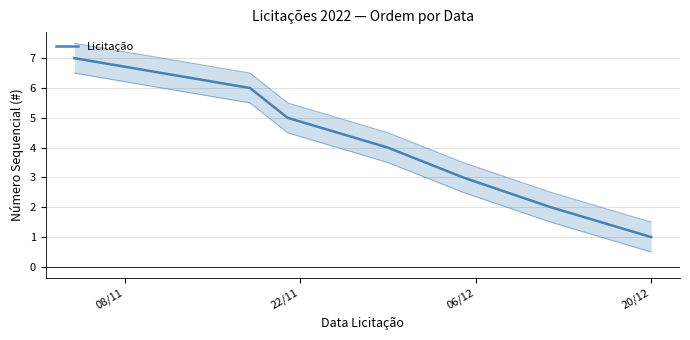

Does the chart have visible grid lines?

Yes